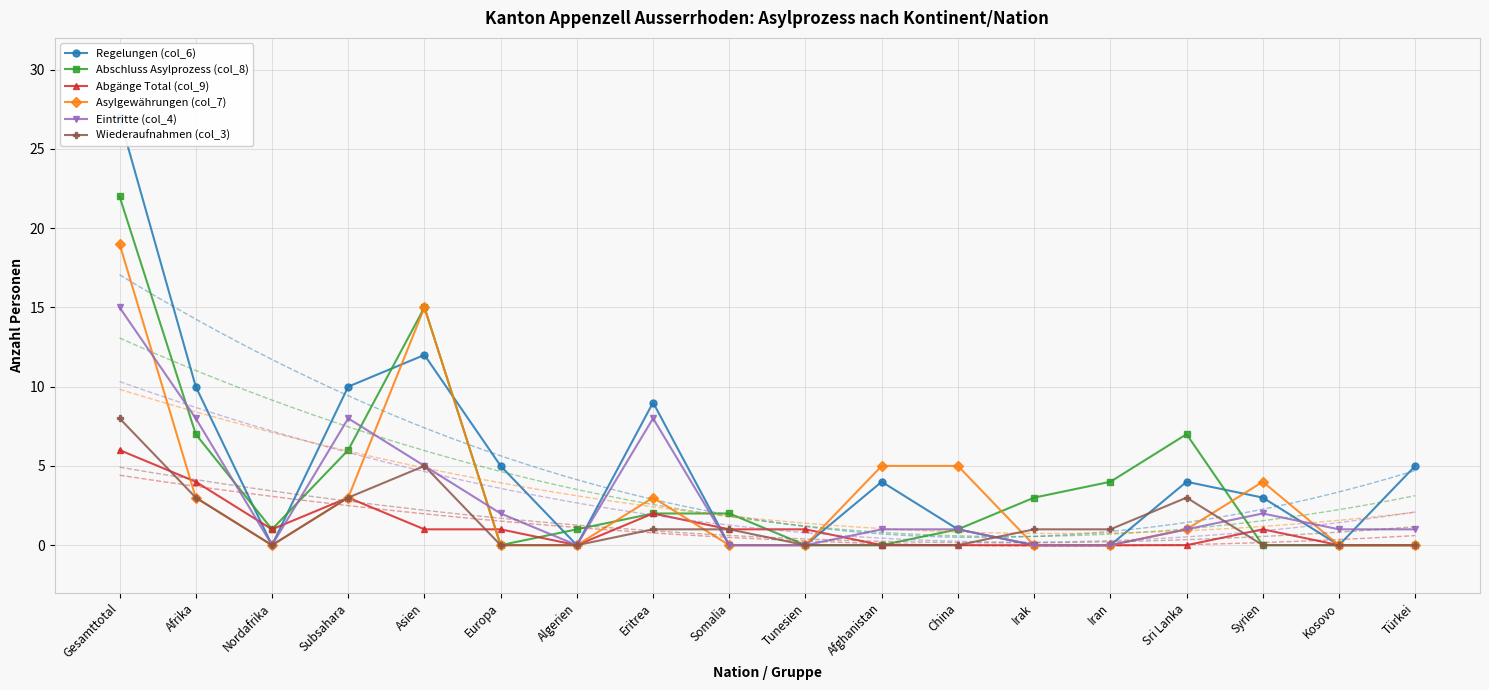

Rank the categories by Abschluss Asylprozess (col_8) value from lowest to highest.

Europa, Tunesien, Afghanistan, Syrien, Kosovo, Türkei, Nordafrika, Algerien, China, Eritrea, Somalia, Irak, Iran, Subsahara, Afrika, Sri Lanka, Asien, Gesamttotal